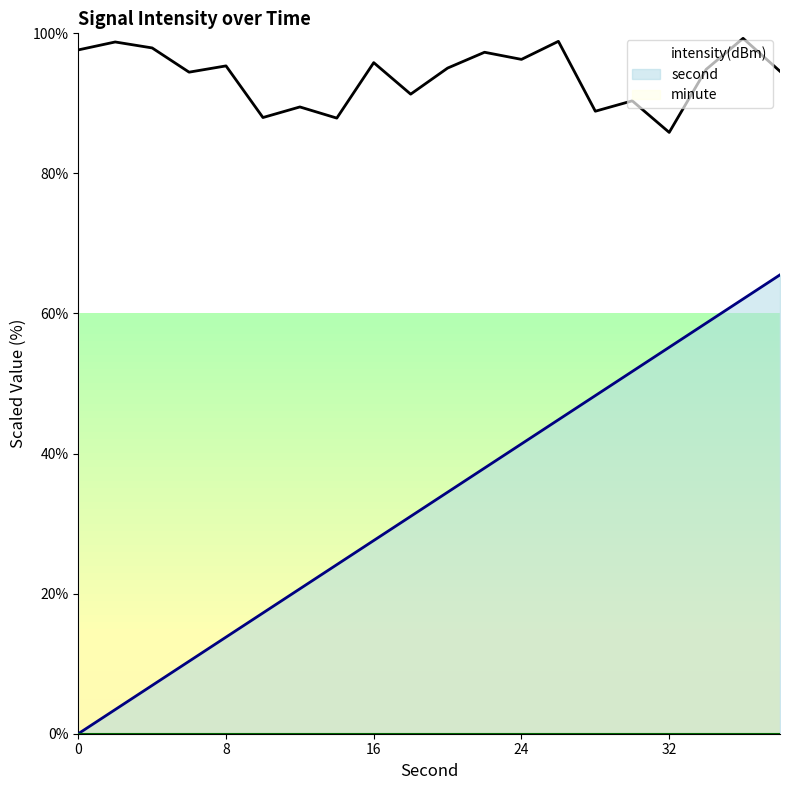

What is the difference between the highest and lowest values at 28?

40.6